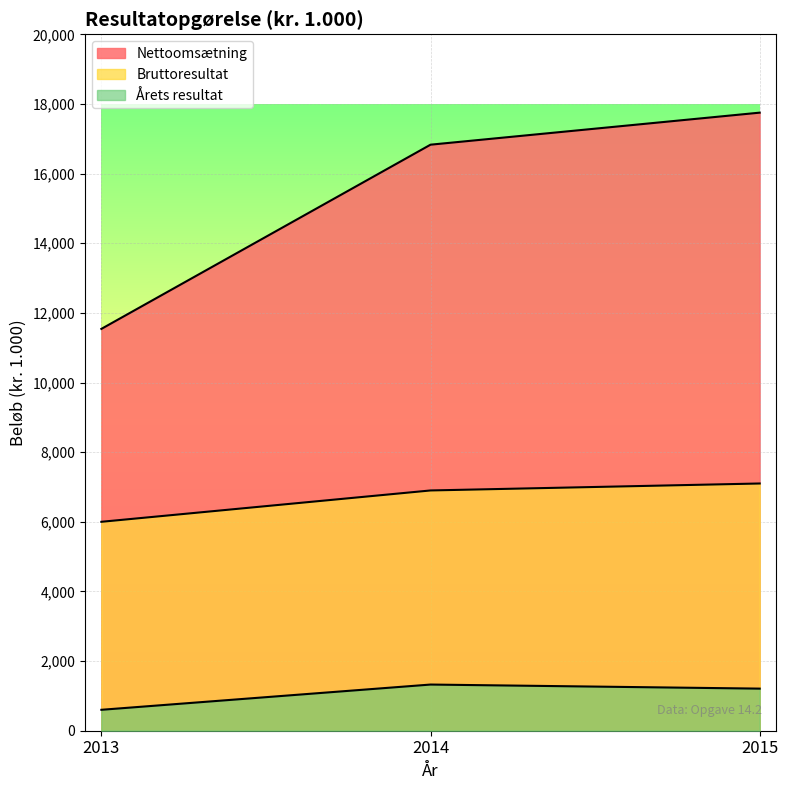

What is the difference between the maximum and minimum values in the Årets resultat series?

725